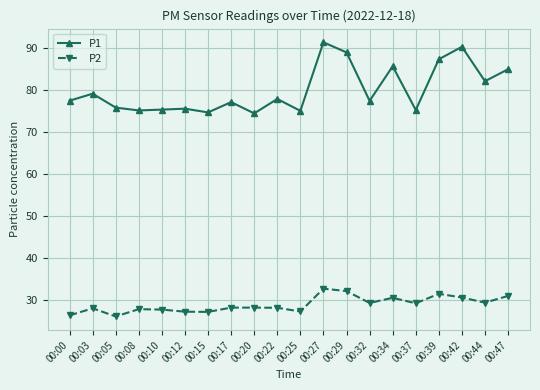

What is the smallest value displayed?

26.2